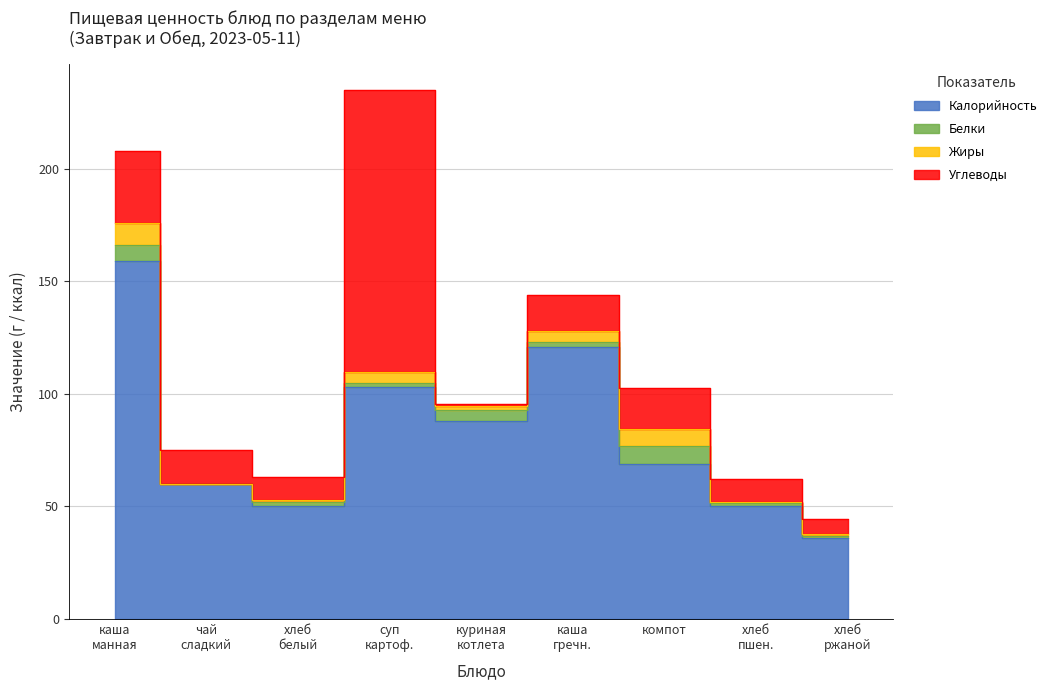

How many values in the Углеводы series are below 15?

4